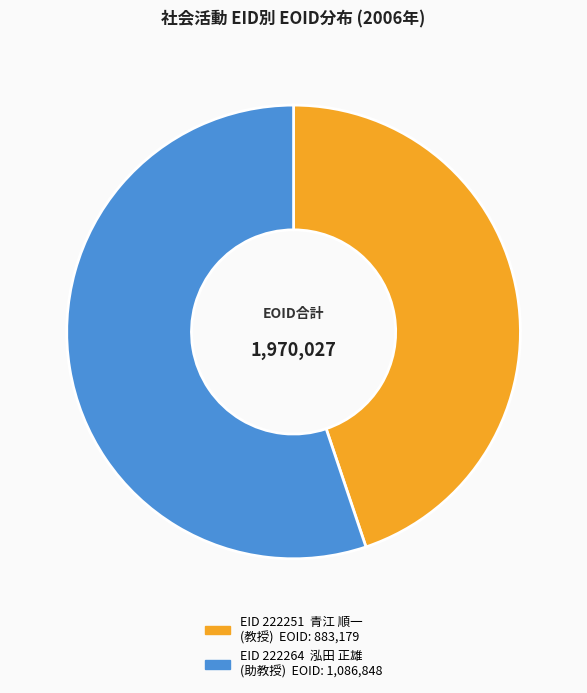

Does any single category account for the majority?

Yes